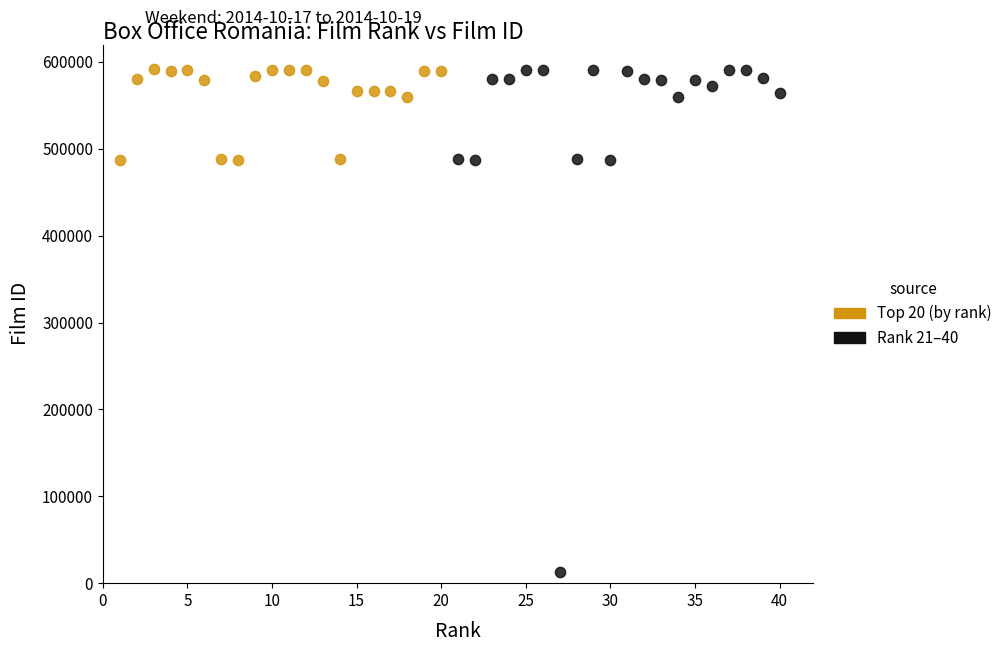

Which series has the largest Y range (max minus min)?

Rank 21–40